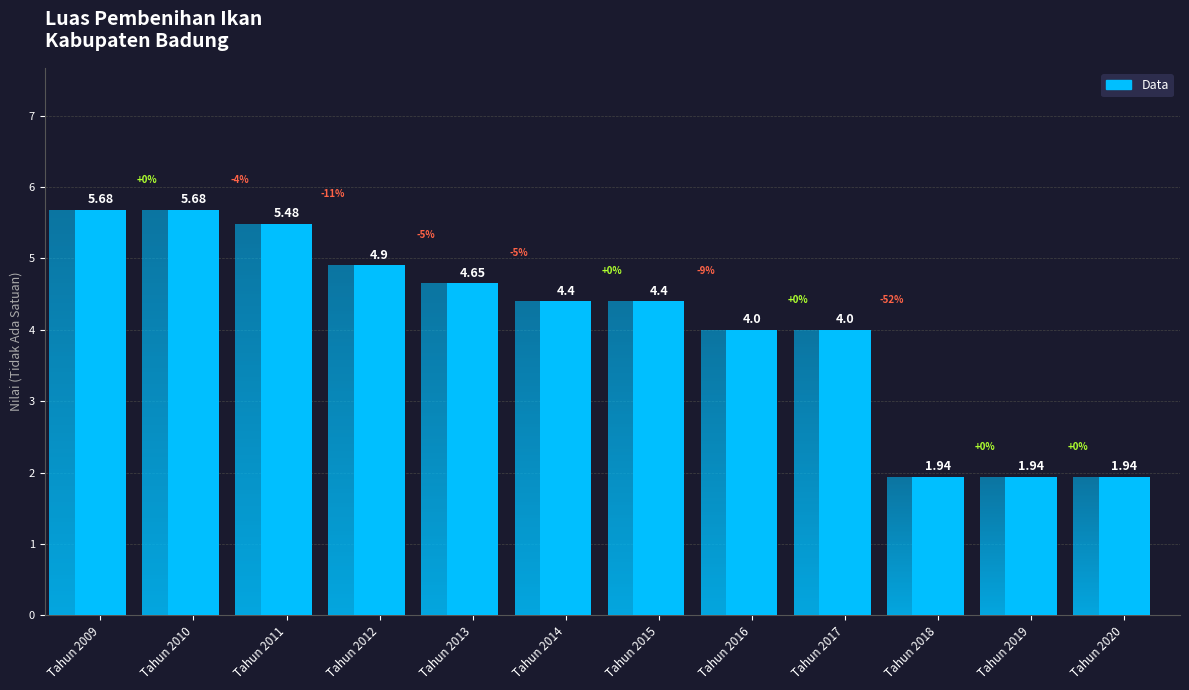

What is the maximum value shown in the chart?

5.7